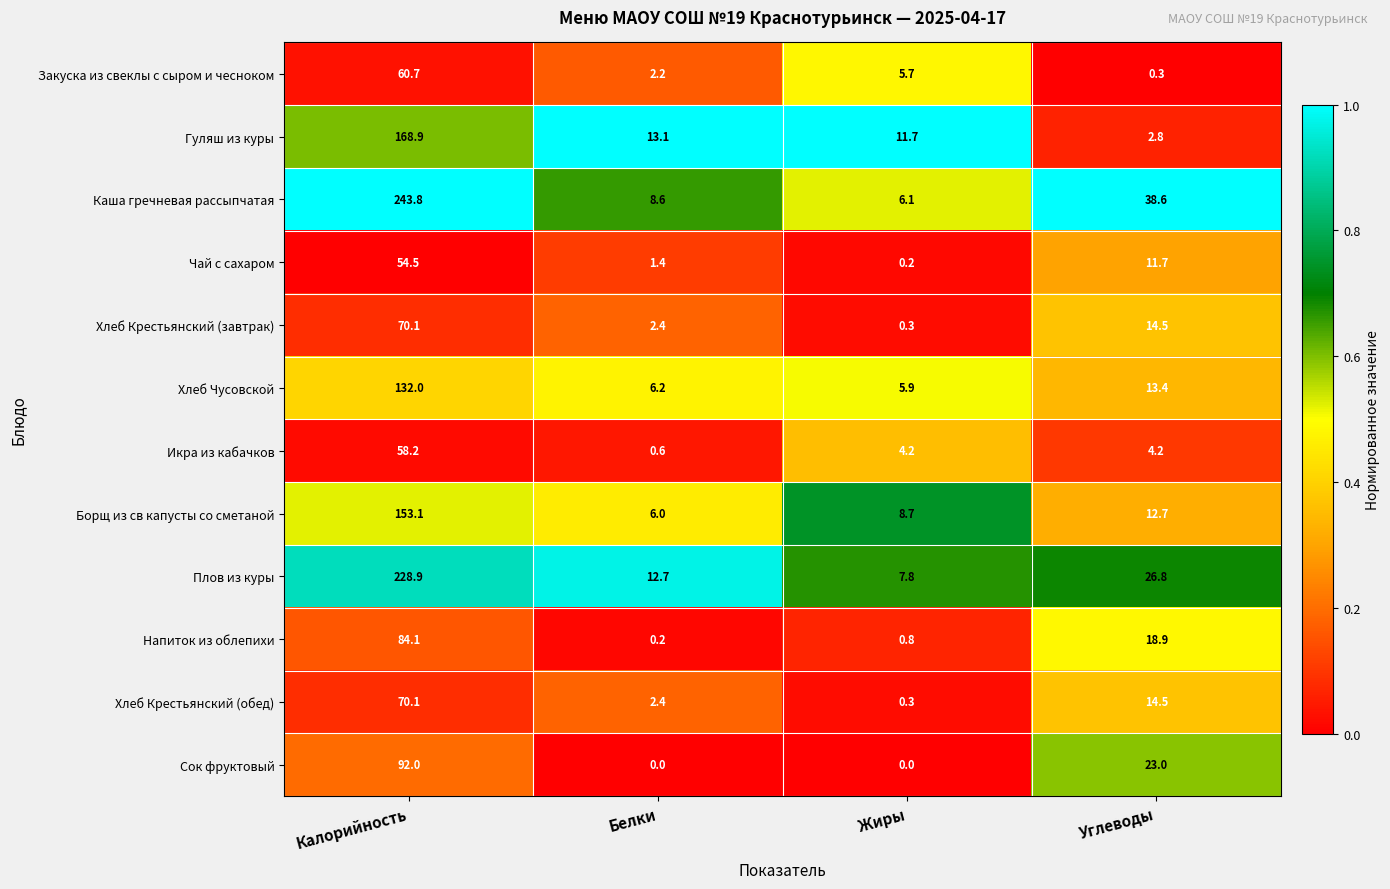

Which series changed the most between Калорийность and Белки?

Каша гречневая рассыпчатая